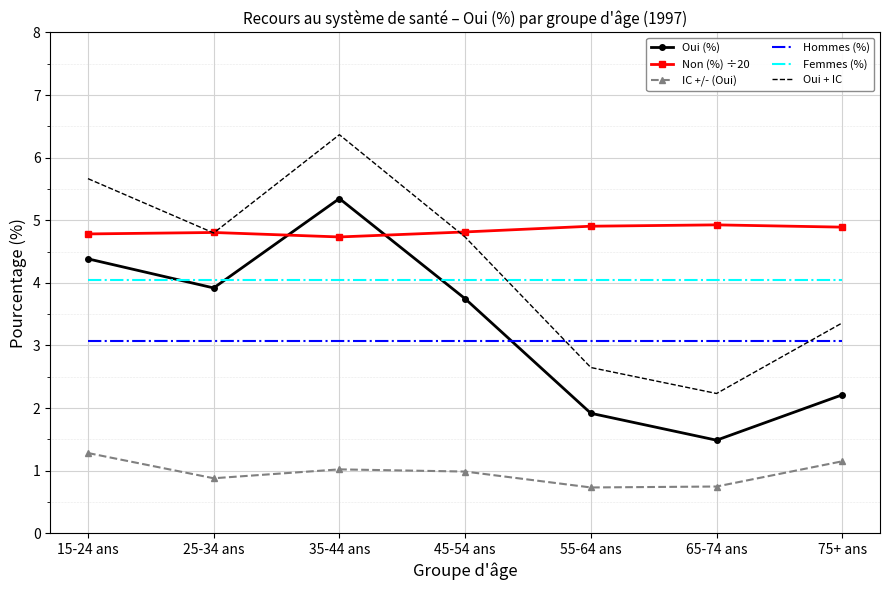

Between 45-54 ans and 65-74 ans, which series saw the biggest shift?

Oui + IC